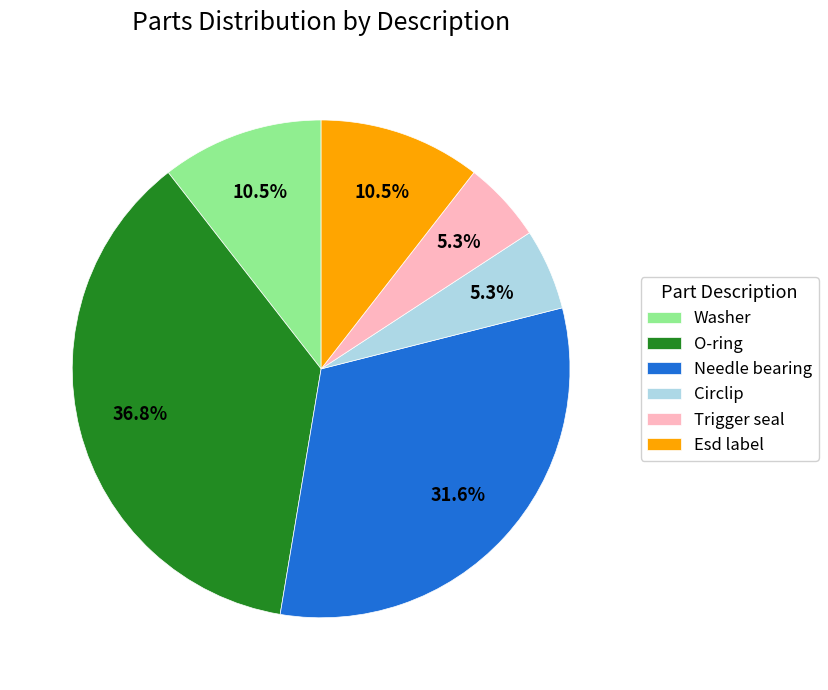

To the nearest percent, what portion does Needle bearing represent?

32%